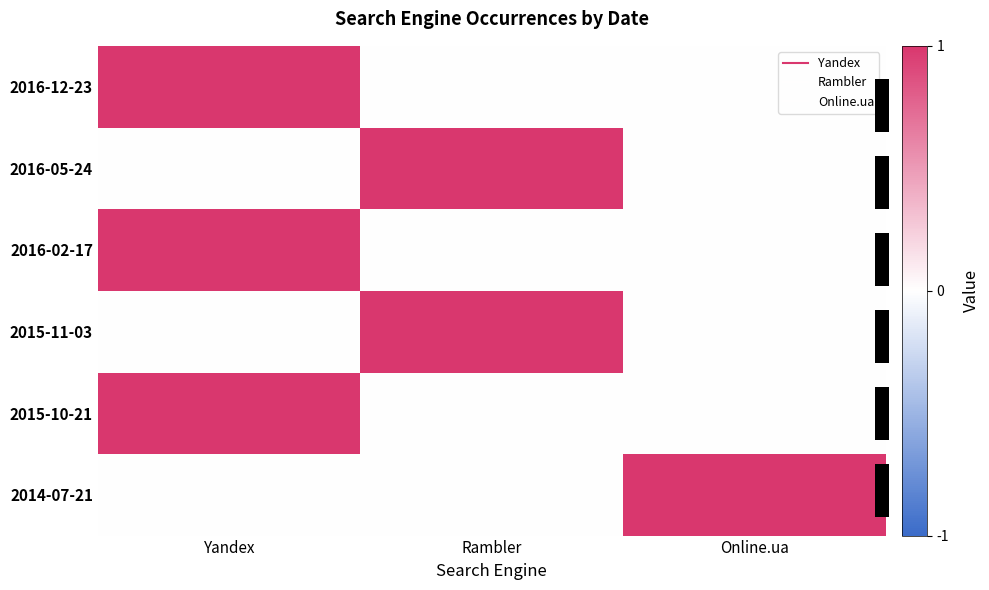

Rank the series at Online.ua from highest to lowest value.

2014-07-21, 2016-12-23, 2016-05-24, 2016-02-17, 2015-11-03, 2015-10-21